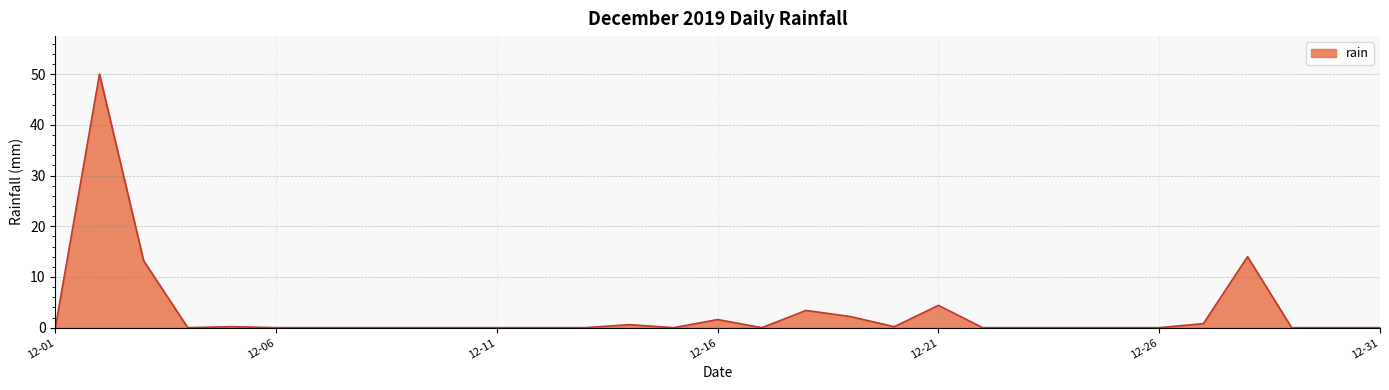

What is the maximum value shown in the chart?

50.0